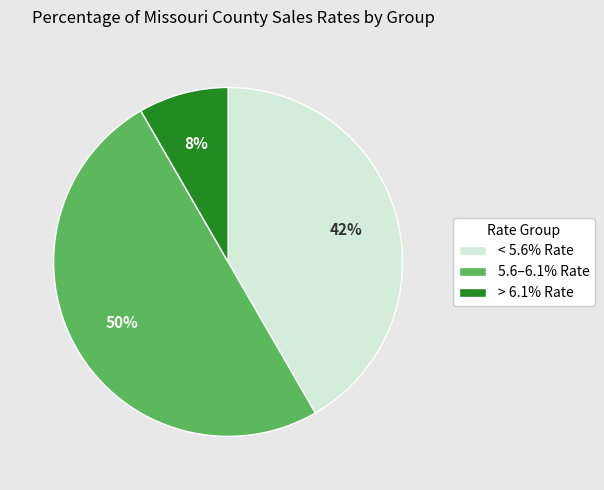

To the nearest percent, what is the difference between the largest and smallest slice percentages?

42%